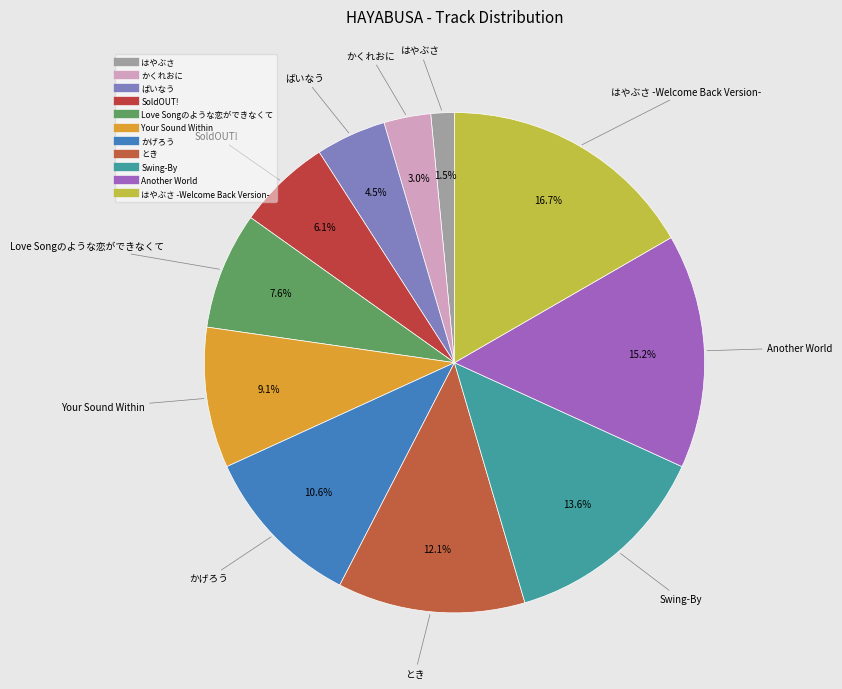

How many segments does this pie chart have?

11